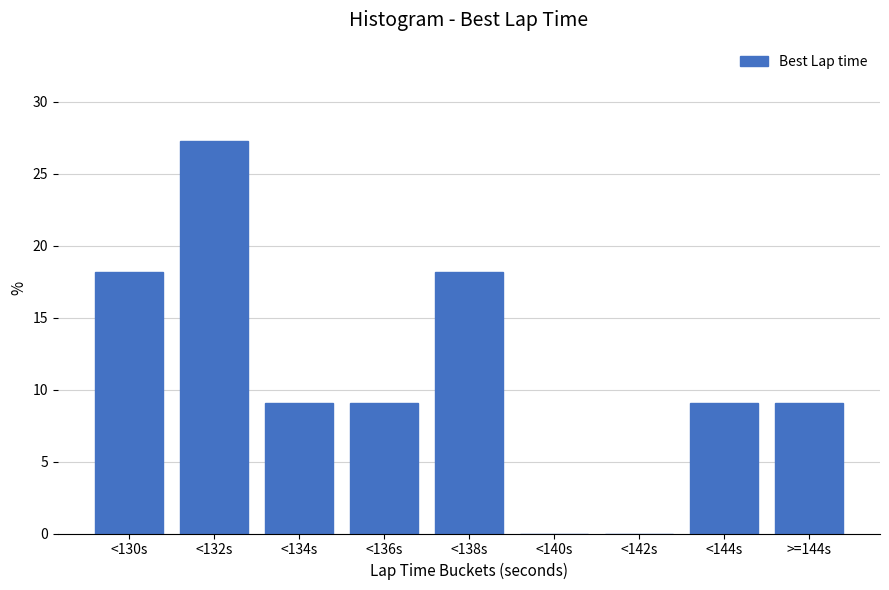

Reading left to right, list all the values displayed in this chart.

<130s=18.2	<132s=27.3	<134s=9.1	<136s=9.1	<138s=18.2	<140s=0.0	<142s=0.0	<144s=9.1	>=144s=9.1